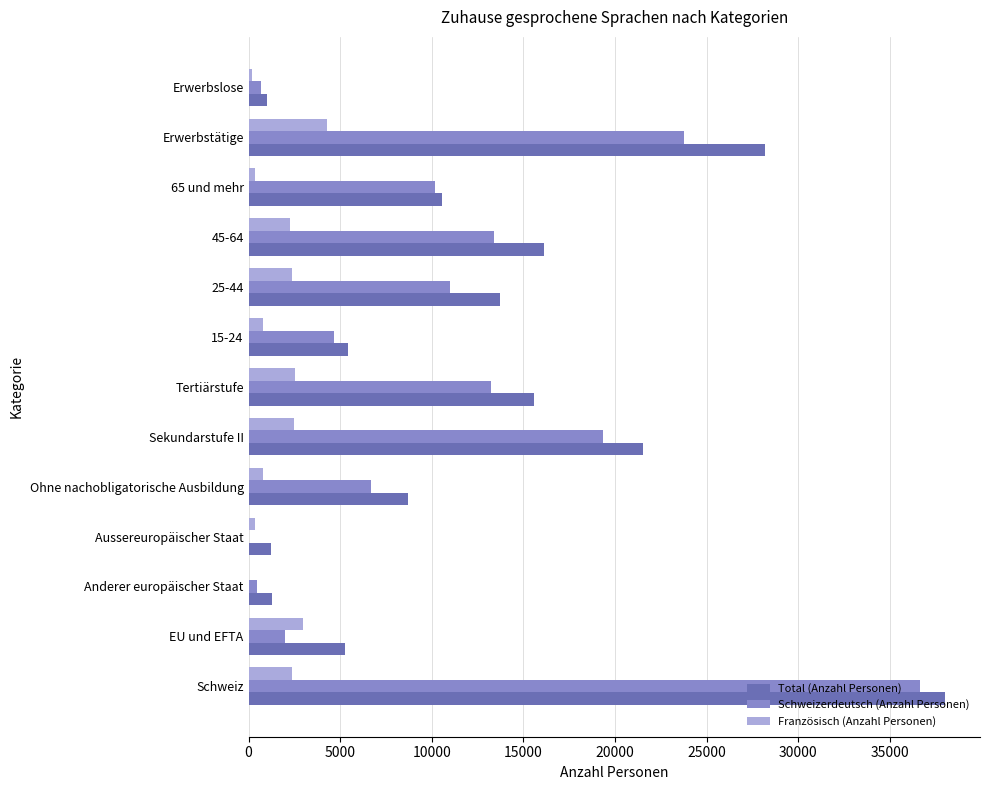

Which series has the largest total across all categories?

Total (Anzahl Personen)